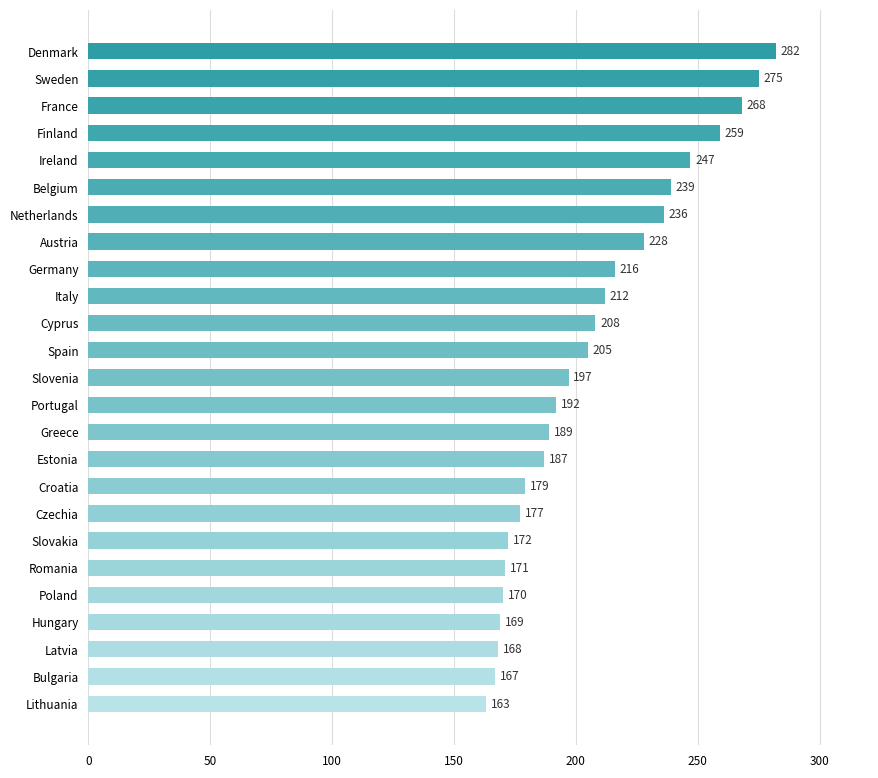

Are the bars grouped side by side (vs. stacked)?

No